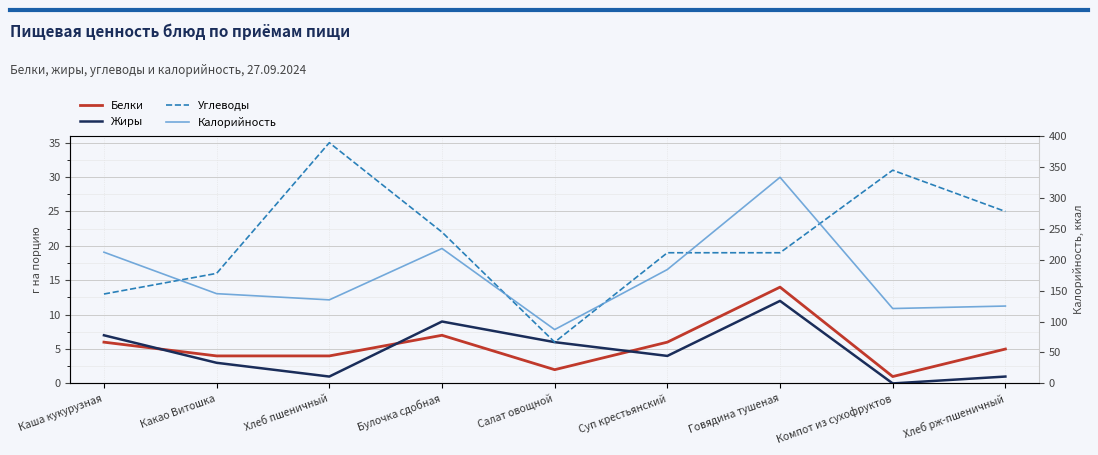

What is the maximum value for Калорийность?

333